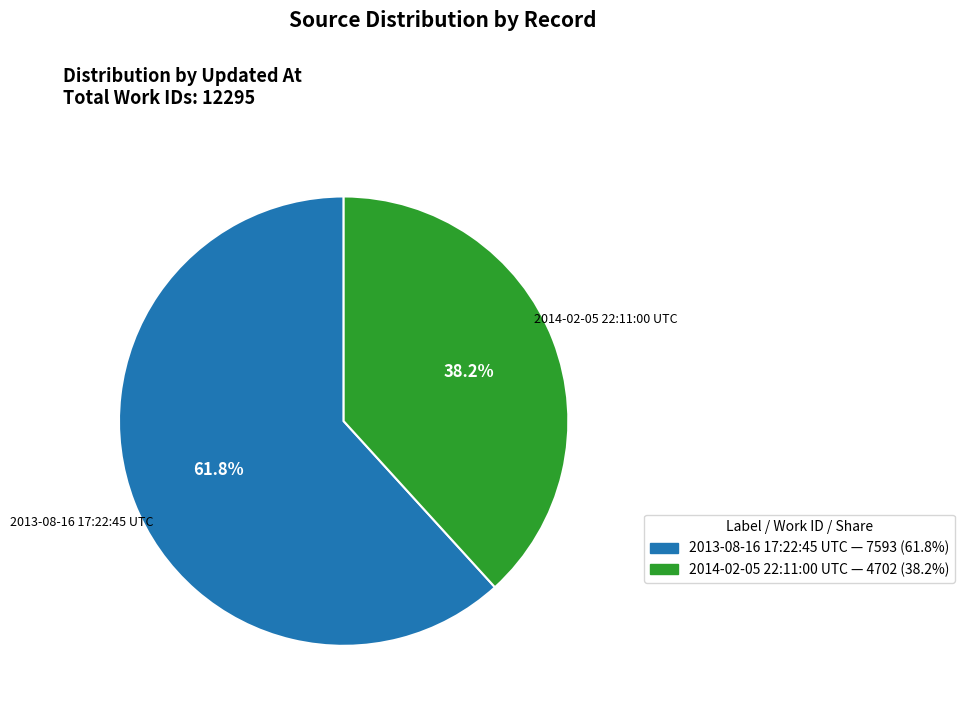

To the nearest percent, what percentage of the pie is 2014-02-05 22:11:00 UTC?

38%